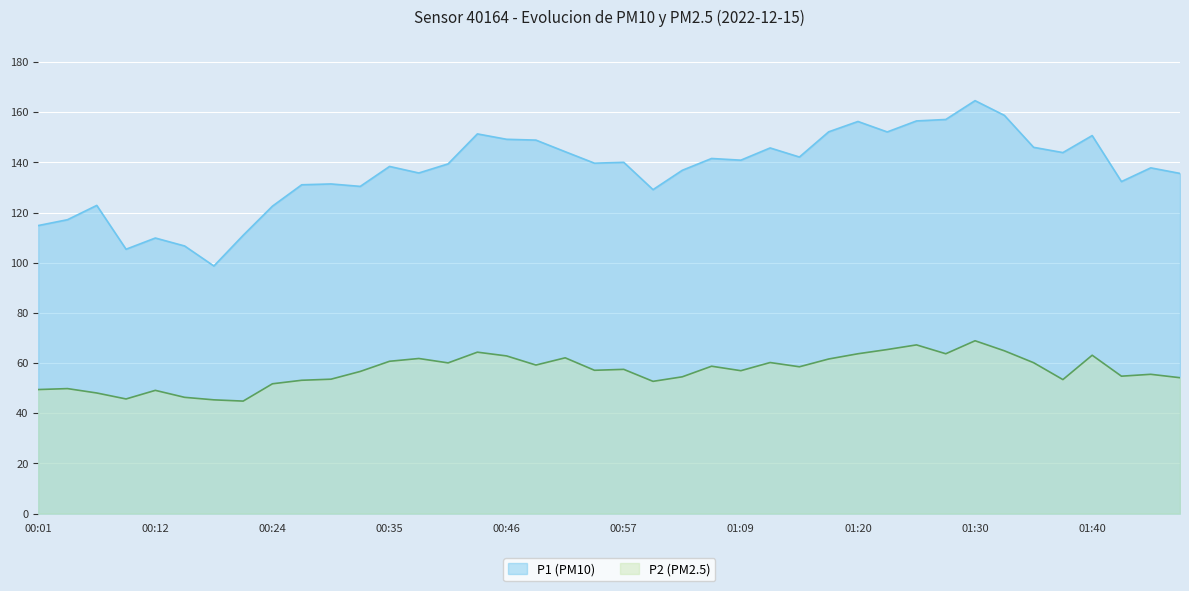

The value of P1 at 01:30 is 164.6. True or false?

True